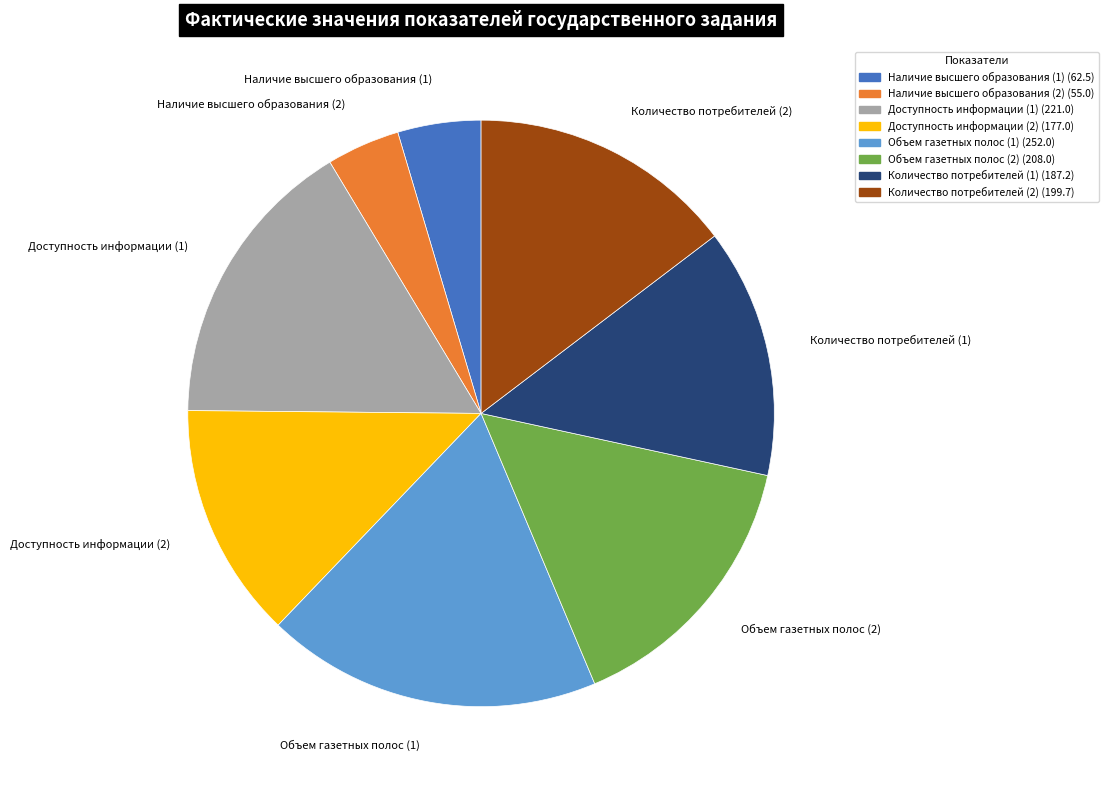

Which has a higher value, Доступность информации (2) or Наличие высшего образования (1)?

Доступность информации (2)